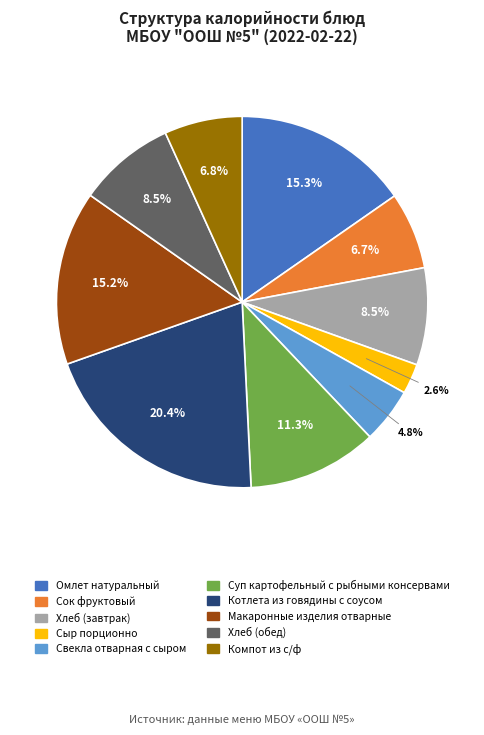

To the nearest percent, what is the combined percentage of Омлет натуральный and Сок фруктовый?

22%